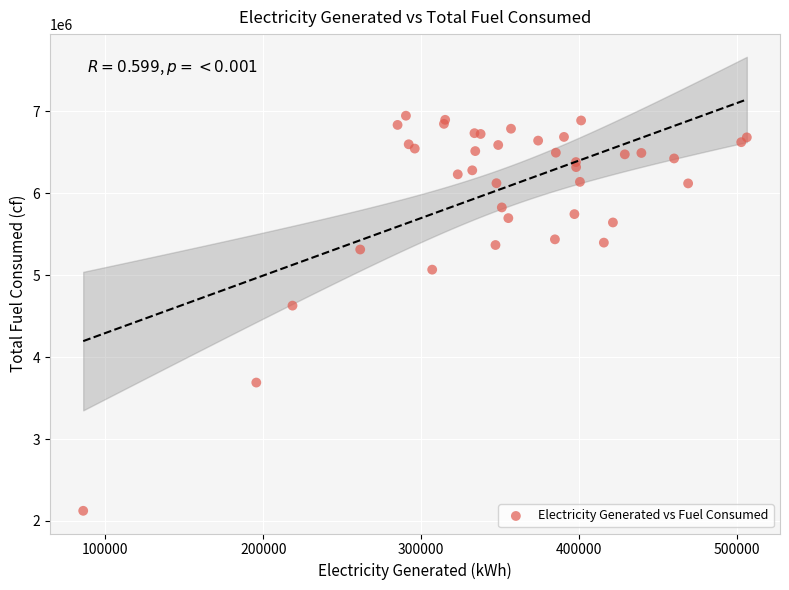

What Y value in the scatter plot is closest to 4535966?

4629154.8